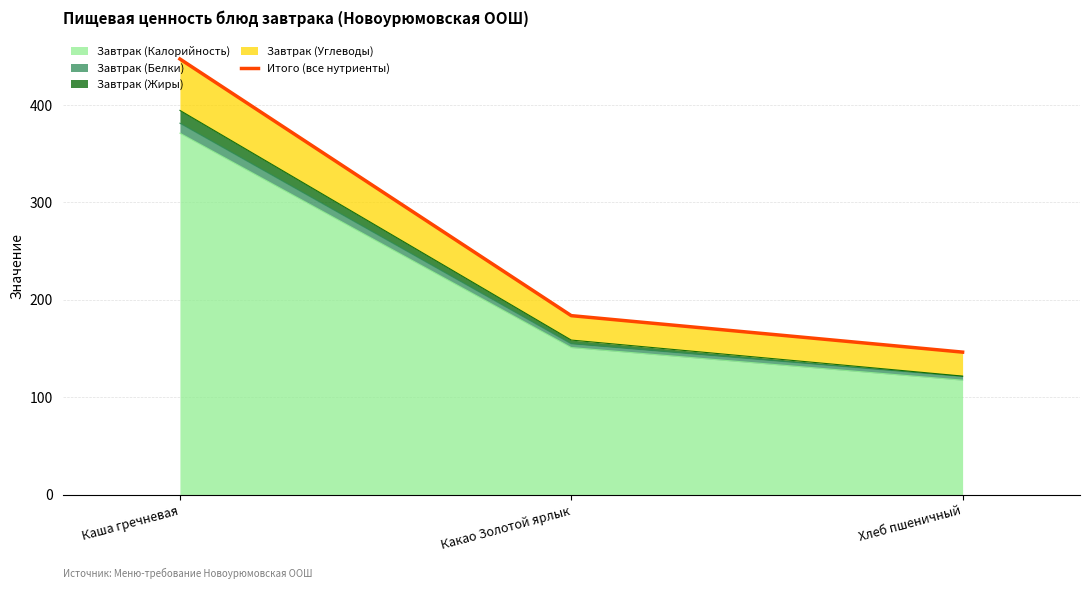

Reading left to right, what are all the values shown in this chart?

Каша гречневая=447.2	Какао Золотой ярлык=183.7	Хлеб пшеничный=146.3